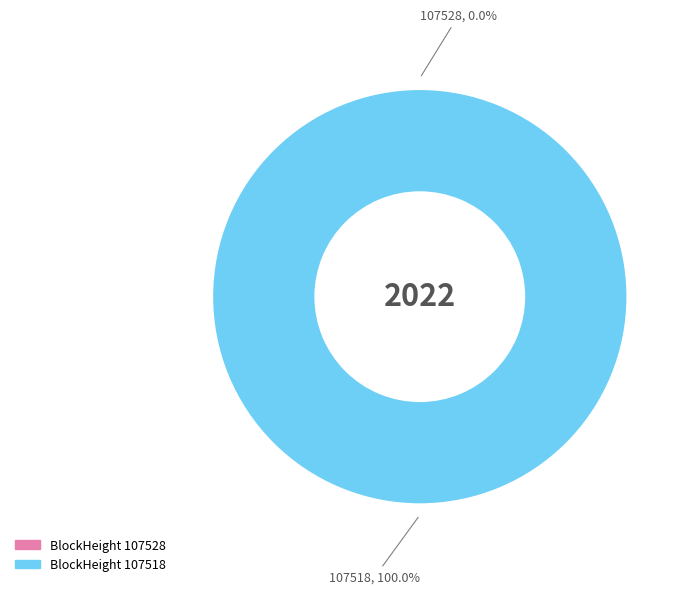

What is the largest slice in the pie chart?

107518